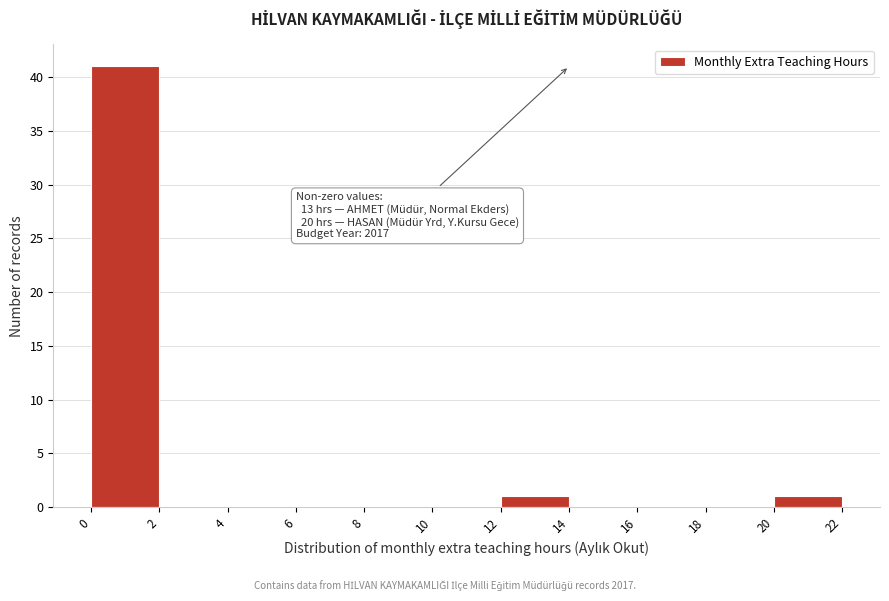

Over which range of the x-axis is the bar tallest?

0 to 2